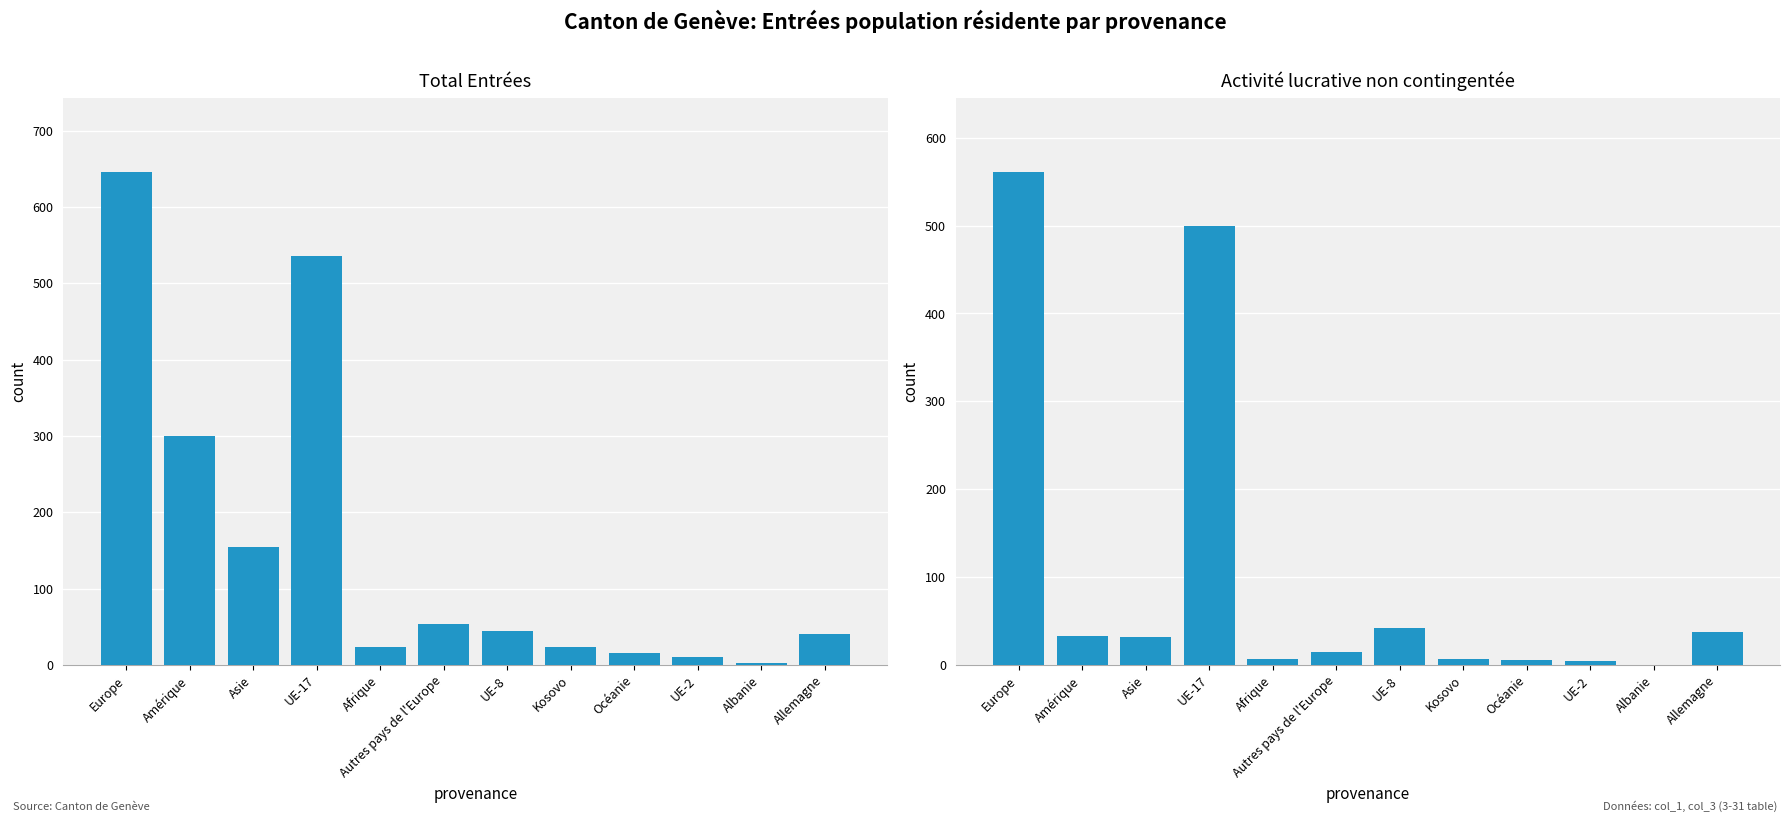

How many positive values does the Activité lucrative non contingentée (col_3) series have?

11